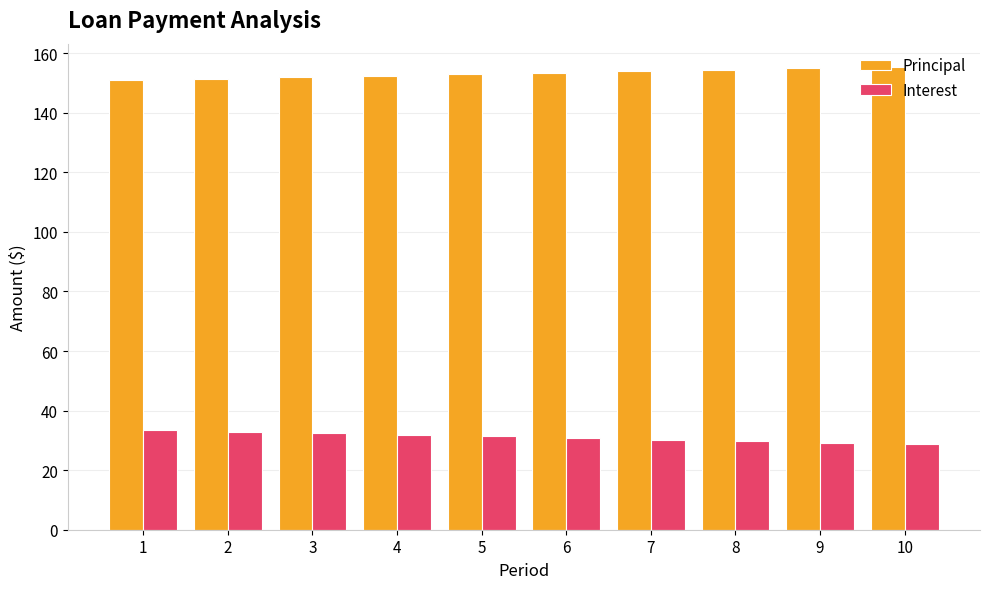

What is the minimum value for Principal?

150.8